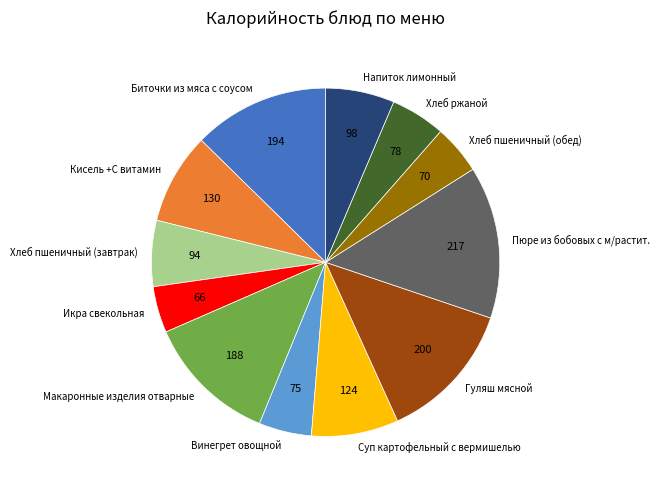

The Макаронные изделия отварные slice represents 21% of the pie. True or false?

False